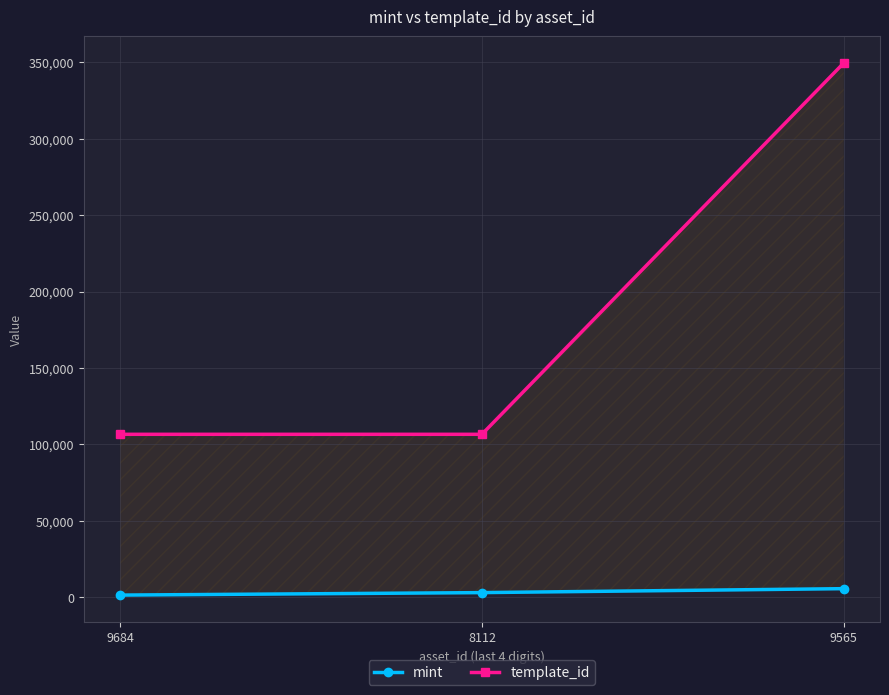

How many template_id values are between 106640 and 349523?

3